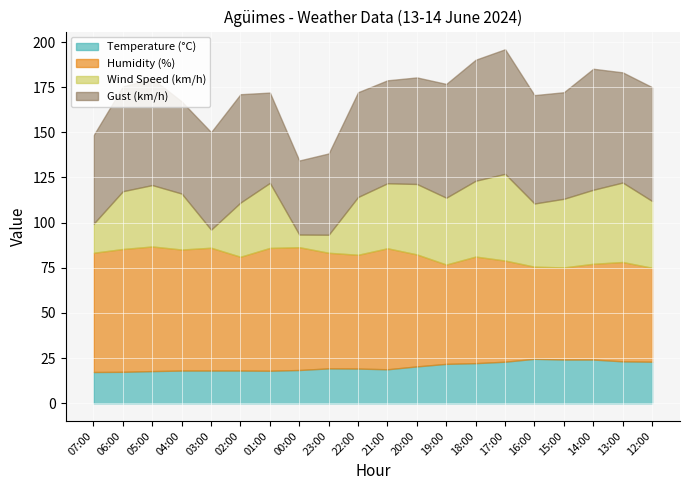

List the series in order of their peak value, highest first.

Humidity (%), Gust (km/h), Wind Speed (km/h), Temperature (°C)